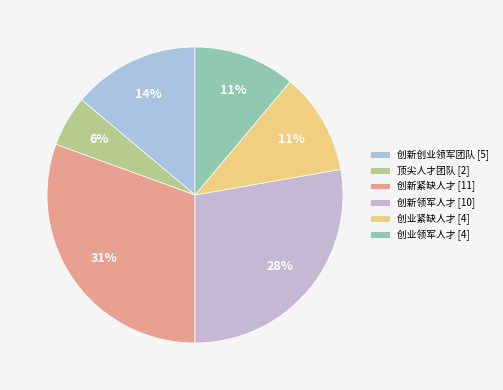

How many slices are in this pie chart?

6